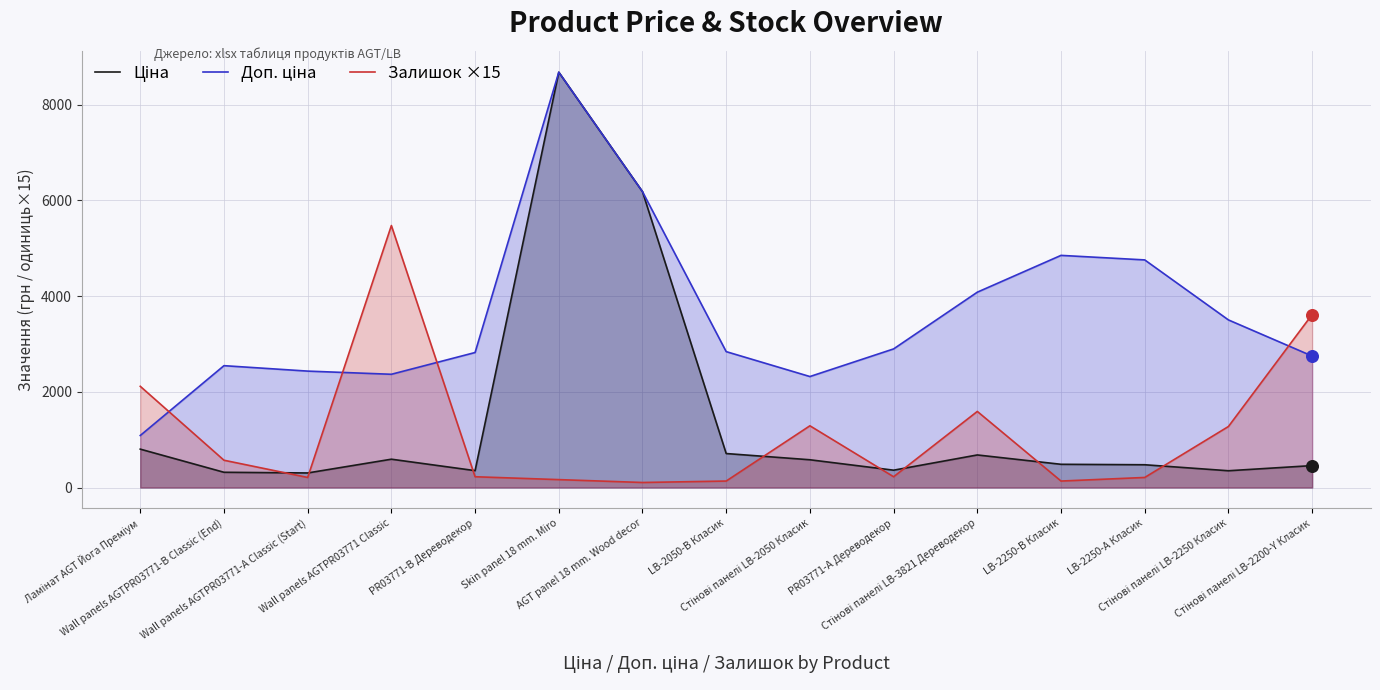

Which series reaches the maximum Y coordinate?

Ціна